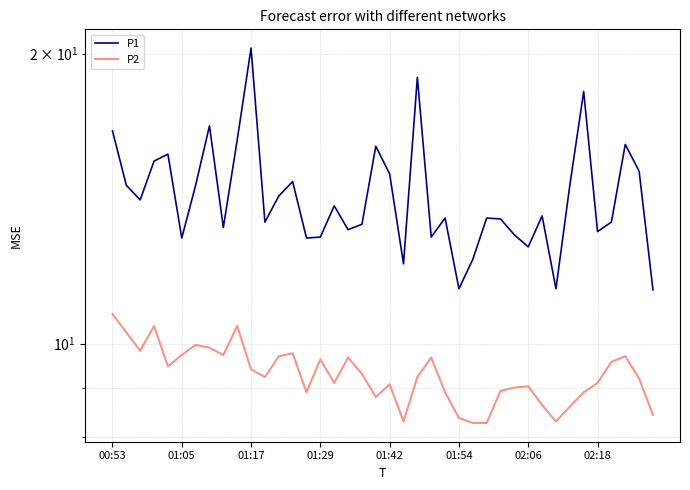

What is the sum of the P2 values at 01:42 and 12?

19.2